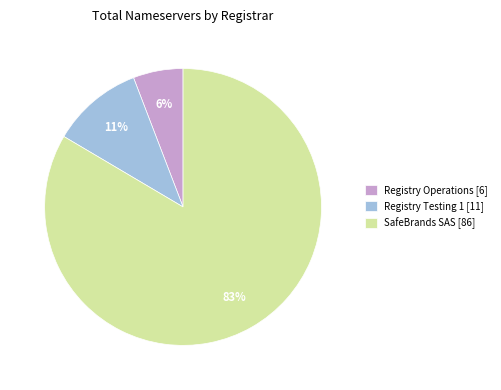

How many slices are in this pie chart?

3